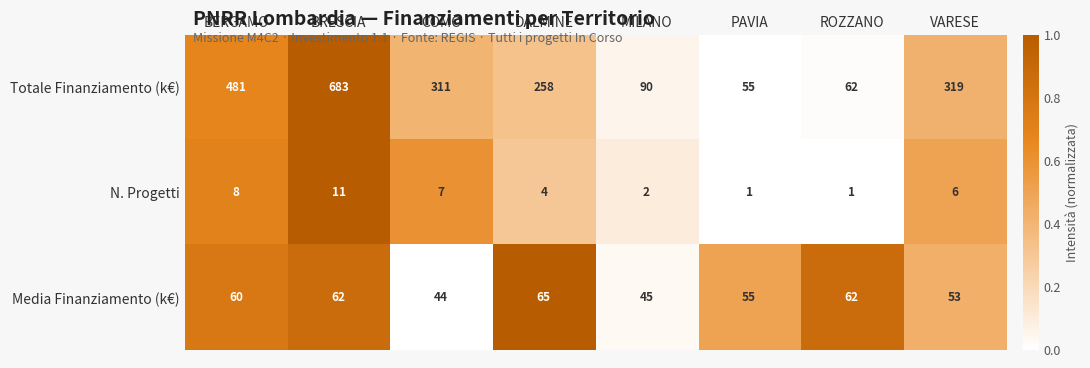

What is the average value of the Totale Finanziamento (k€) series?

282